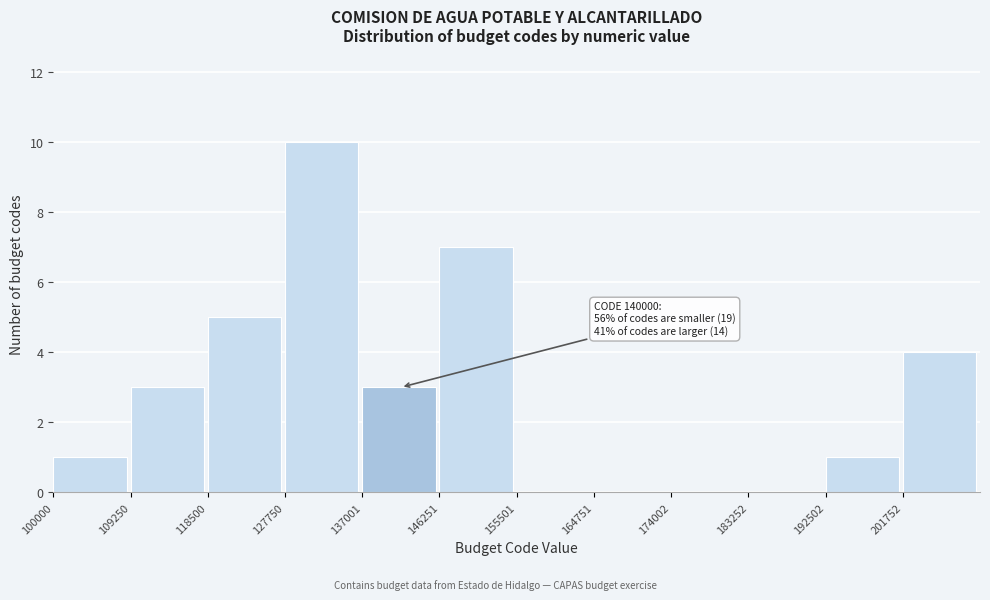

Over which range of the x-axis is the bar tallest?

128000 to 137000